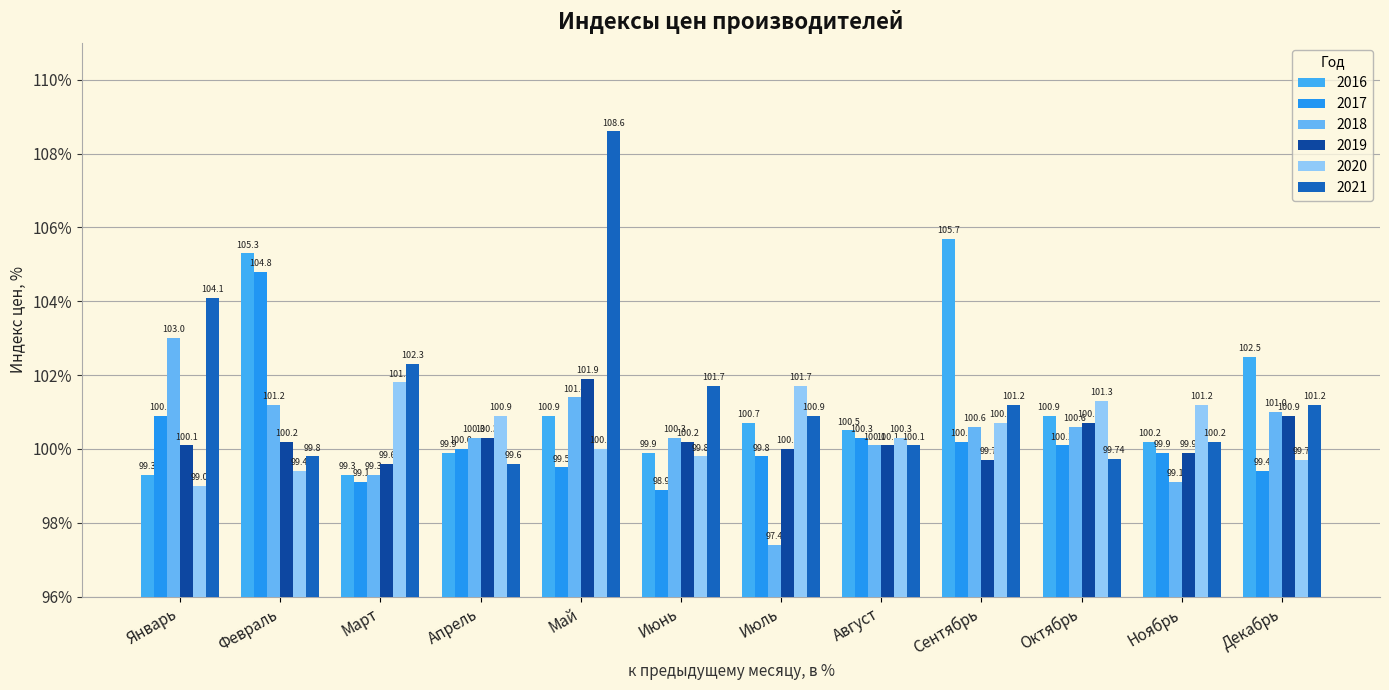

At which label does 2020 reach its peak?

Март